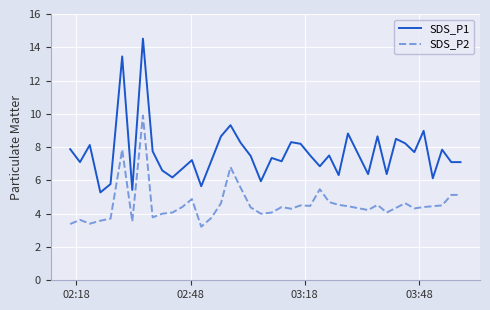

Does the chart have visible grid lines?

Yes